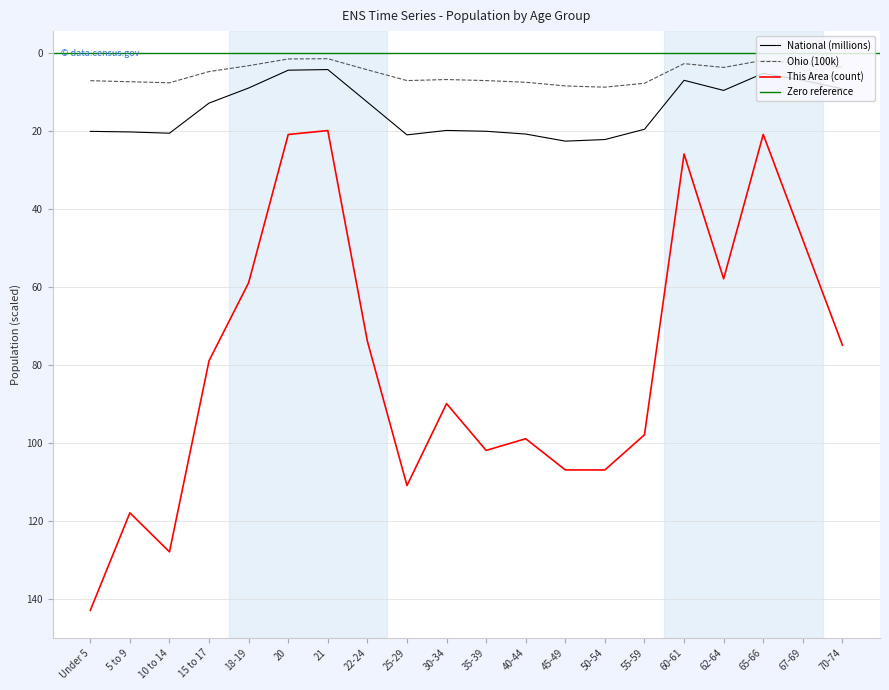

Reading right to left, extract all data points from this chart.

This Area: 75.0	48.0	21.0	58.0	26.0	98.0	107.0	107.0	99.0	102.0	90.0	111.0	74.0	20.0	21.0	59.0	79.0	128.0	118.0	143.0
Ohio: 3.7	2.8	2.0	3.8	2.8	7.9	8.9	8.6	7.6	7.2	6.9	7.2	4.4	1.6	1.6	3.4	4.9	7.7	7.5	7.2
National: 9.3	7.1	5.3	9.7	7.1	19.7	22.3	22.7	20.9	20.2	20.0	21.1	12.7	4.4	4.5	9.1	13.0	20.7	20.3	20.2